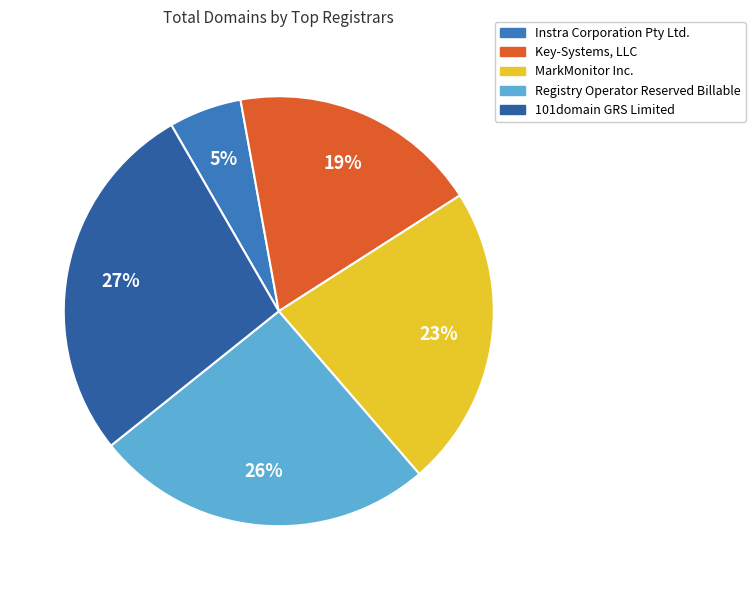

How many slices are in this pie chart?

5